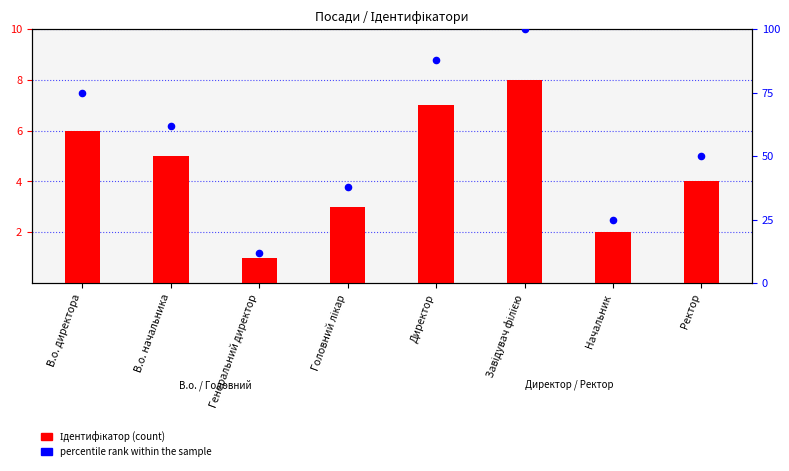

What are all the series names shown in the legend?

Ідентифікатор (count), percentile rank within the sample